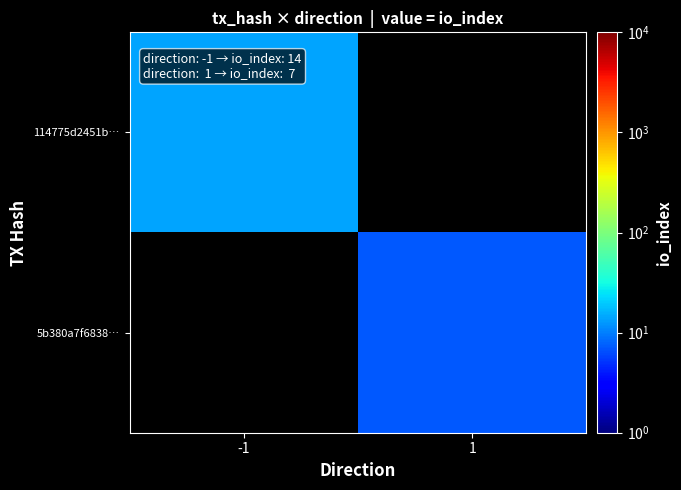

Rank the series by their average value, from highest to lowest.

114775d2451b…, 5b380a7f6838…